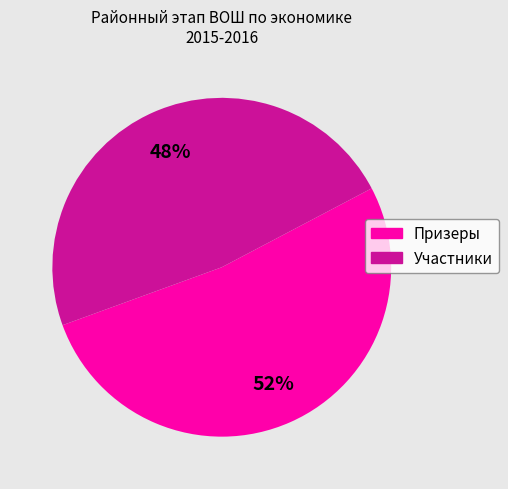

What percentage is the Участники slice, to the nearest percent?

48%